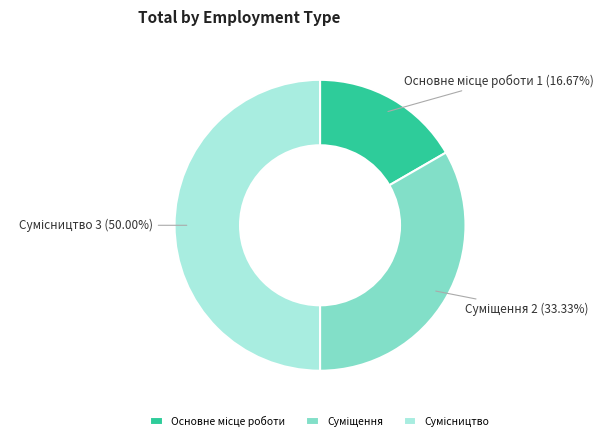

Do Суміщення and Основне місце роботи together represent more than half of the pie?

No